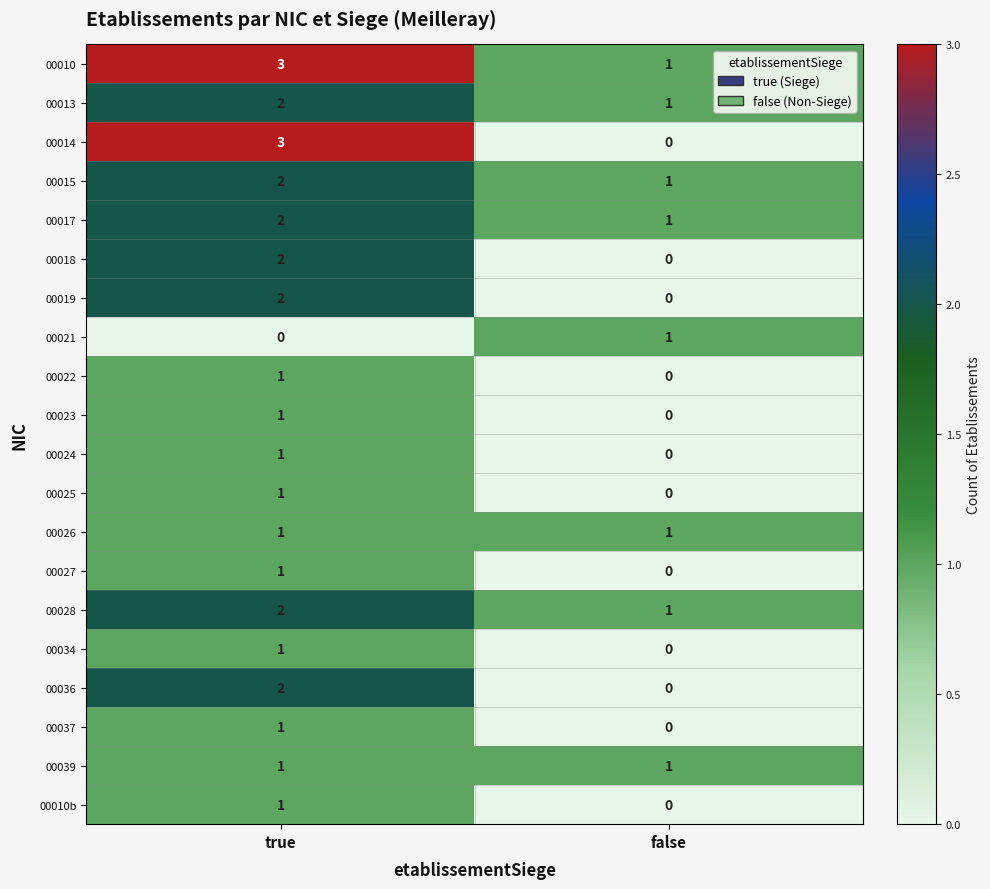

Which series has the largest total across all categories?

00010